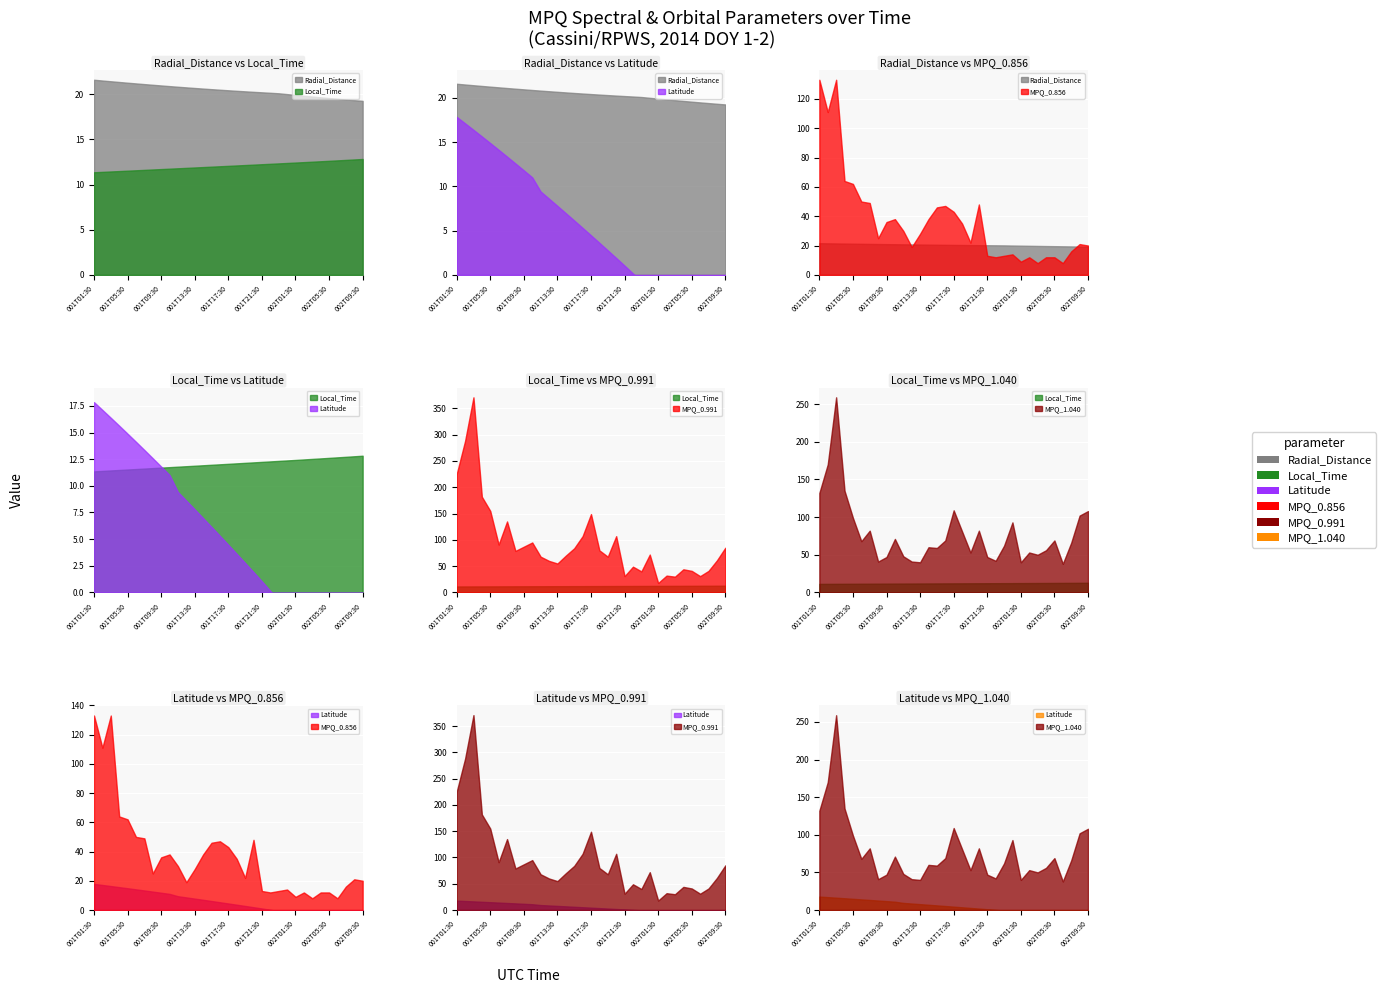

What is the value of the MPQ_0.856 point at the 29th from the left?

12.0